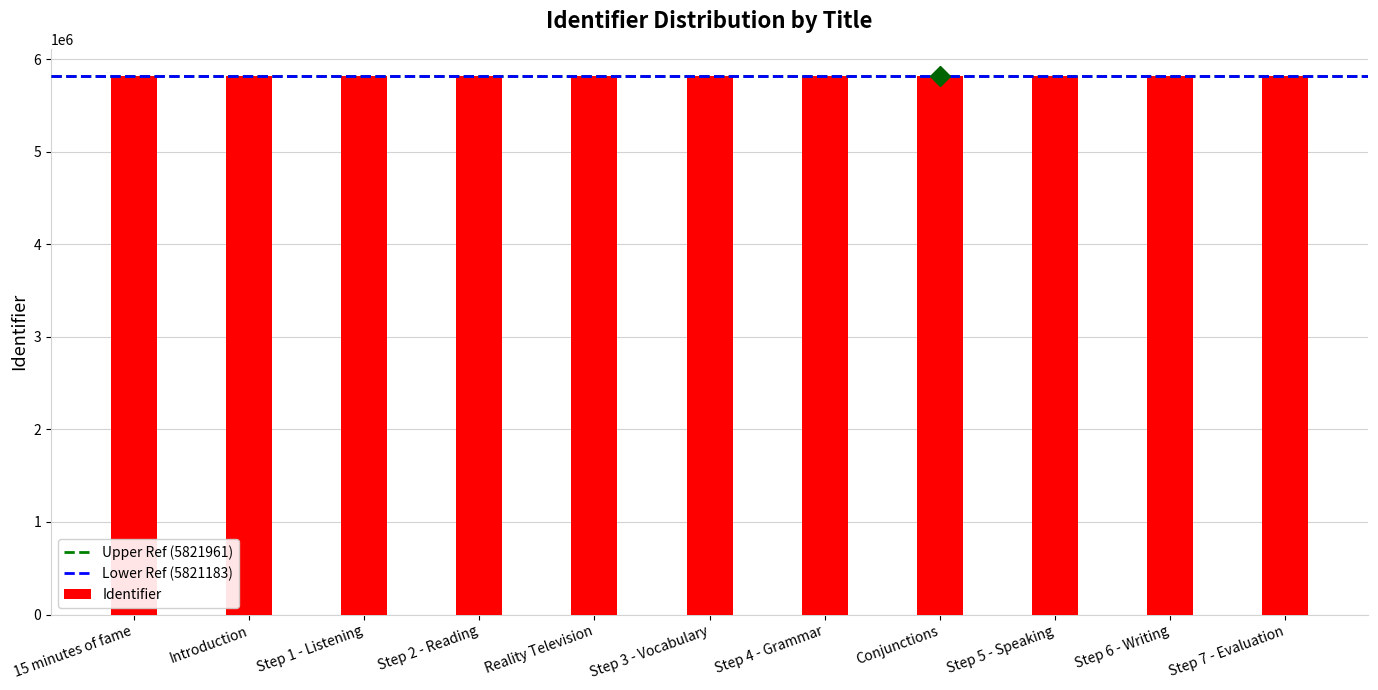

True or false: the data shows 1885951 at Step 5 - Speaking.

False